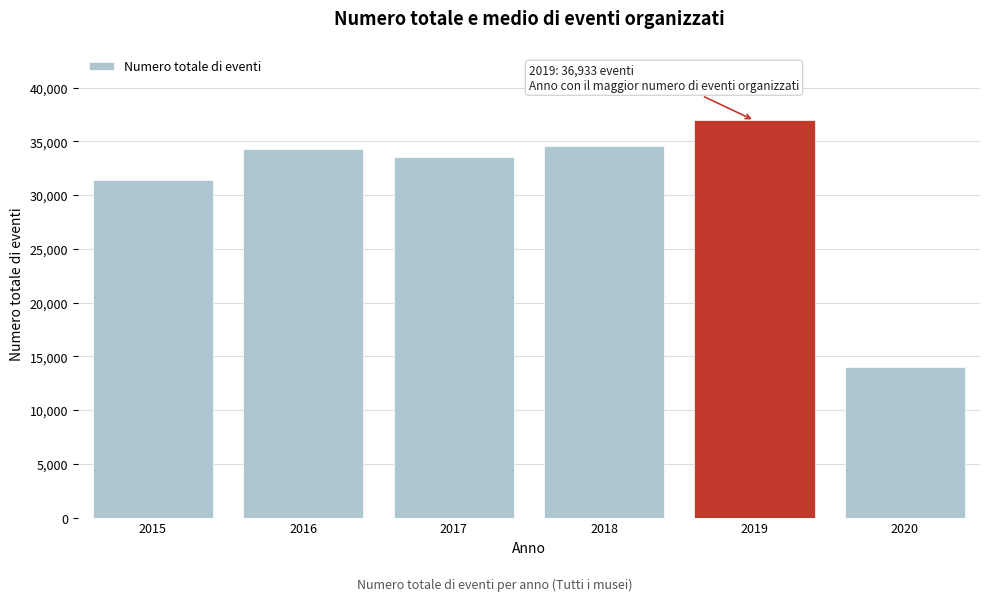

Reading right to left, list all the values displayed in this chart.

2020=13964	2019=36933	2018=34565	2017=33530	2016=34275	2015=31410